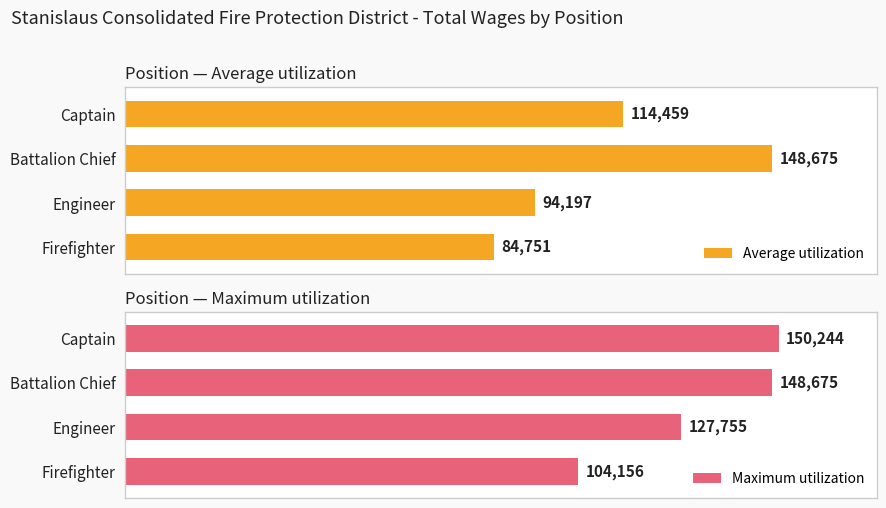

What is the value of the Maximum utilization bar at the 1st from the left?

150244.0